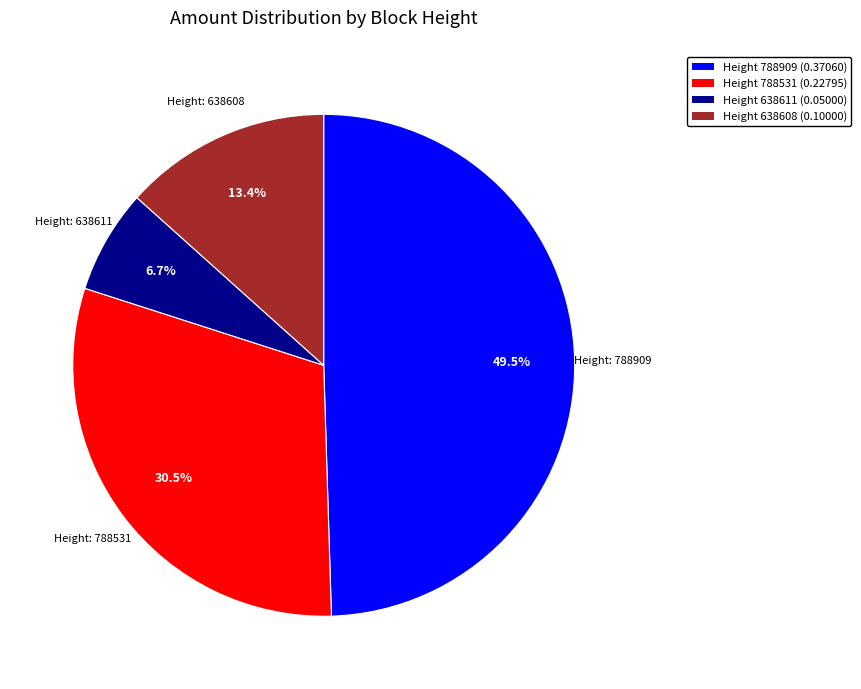

Is there a majority slice in this chart?

No